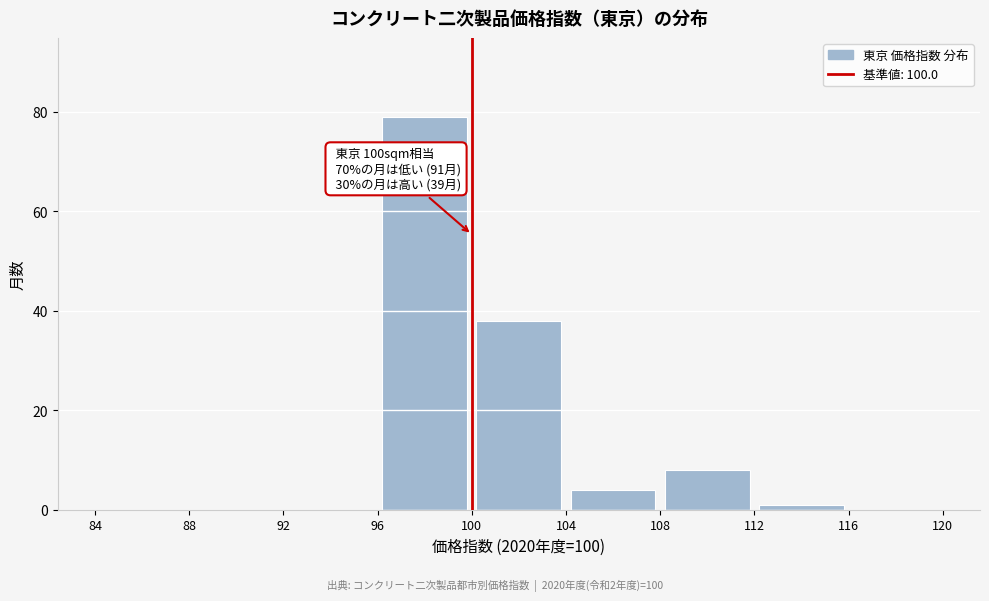

Over which range of the x-axis is the bar tallest?

96 to 100